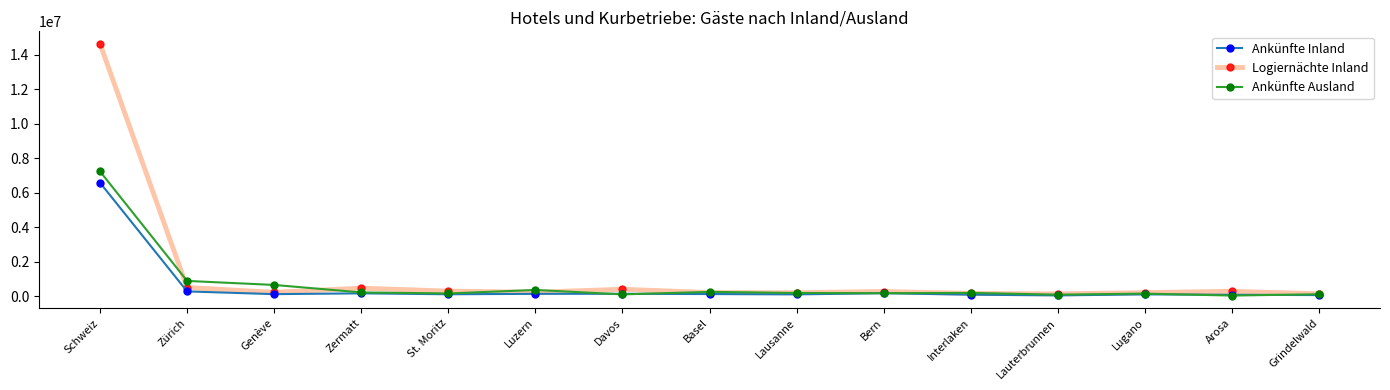

List the series in order of their peak value, lowest first.

Ankünfte Inland, Ankünfte Ausland, Logiernächte Inland